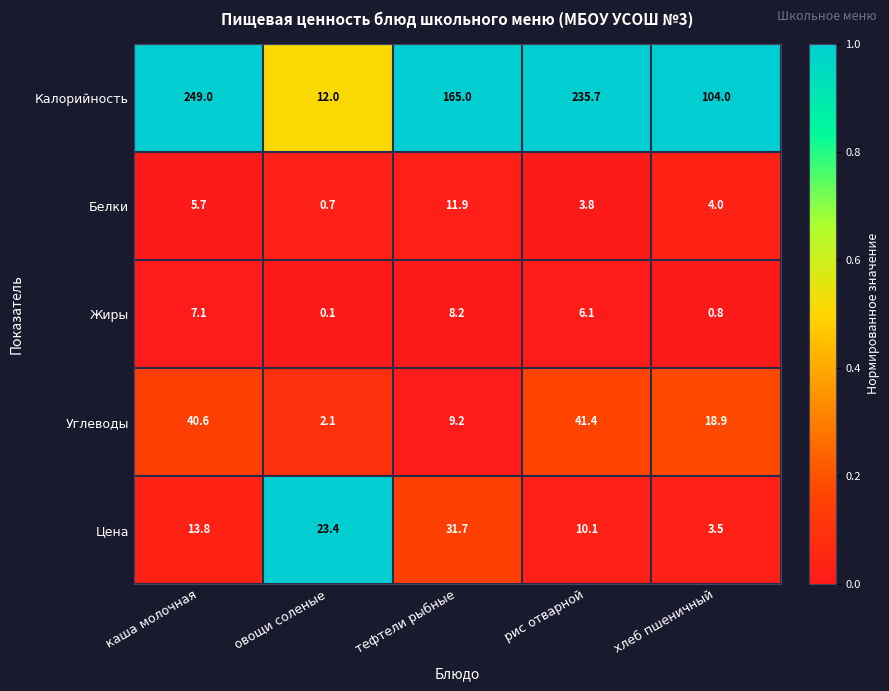

The value of Углеводы at рис отварной is 41.4. True or false?

True